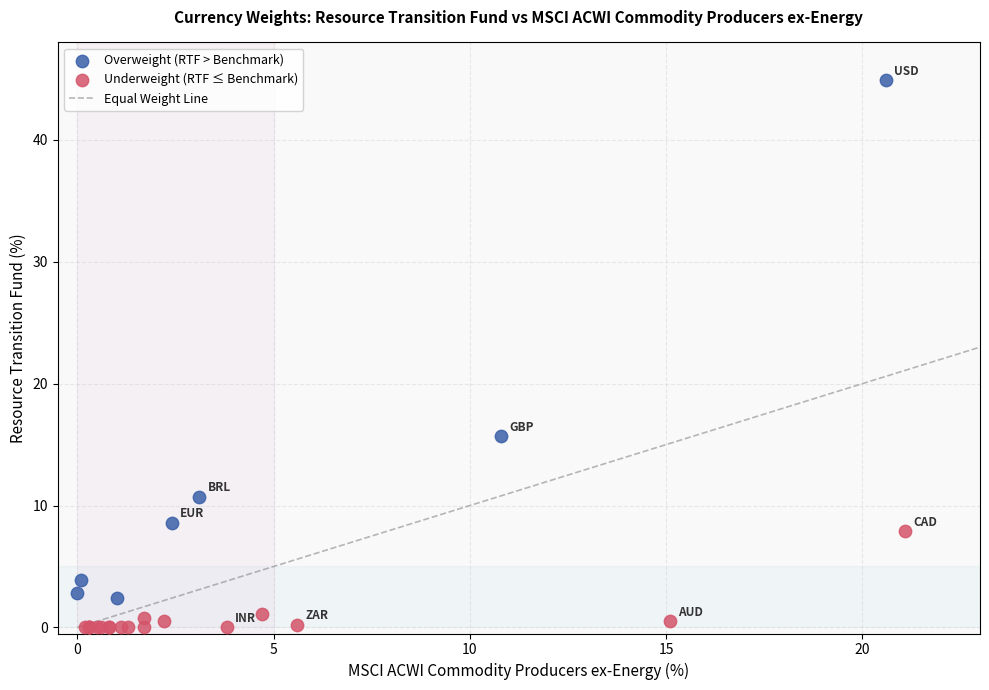

Which series contains the lowest Y value?

Underweight (RTF ≤ Benchmark)